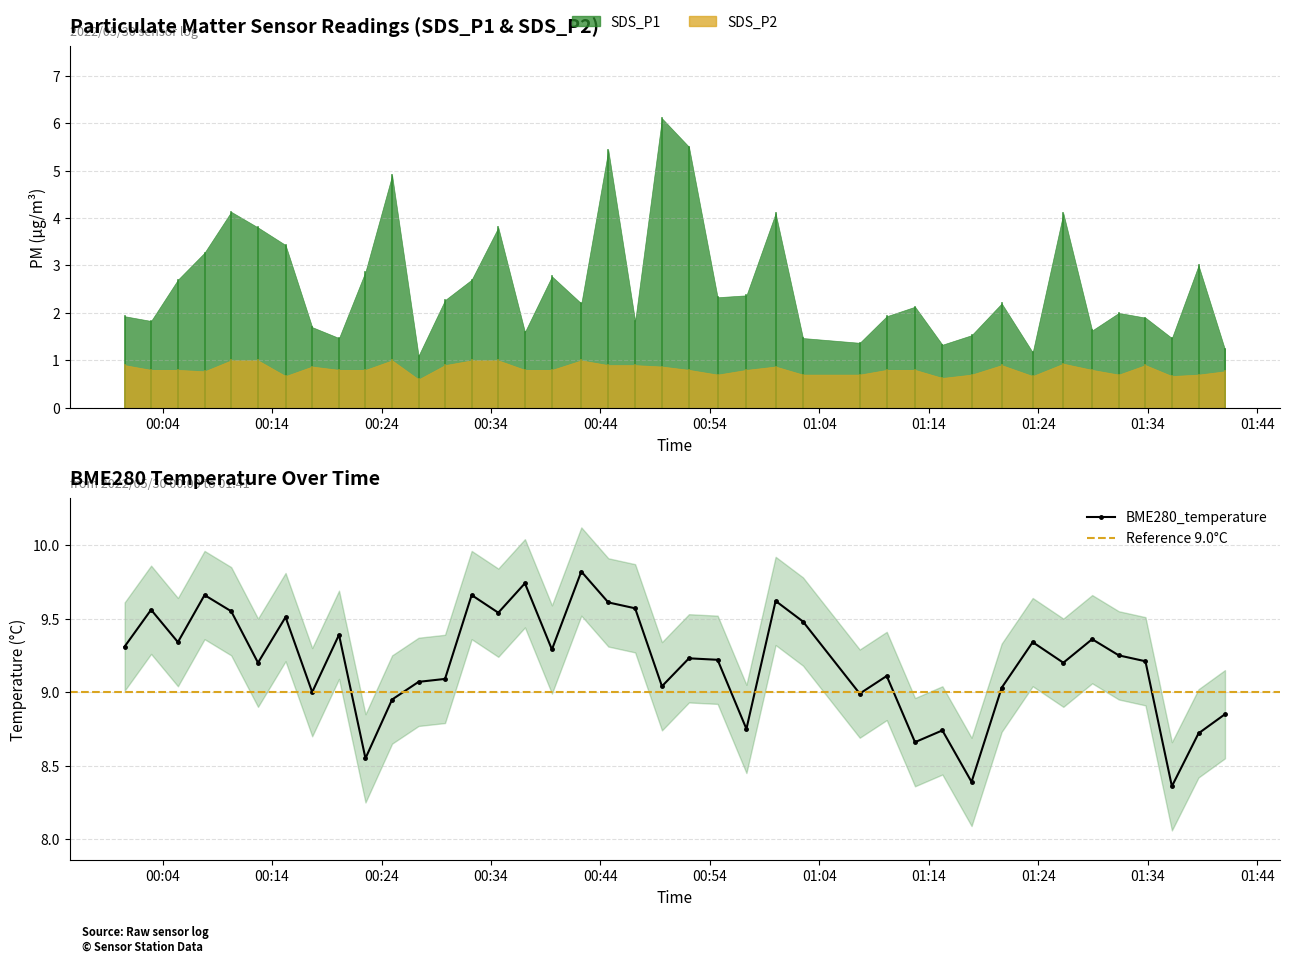

Reading left to right, extract all data points from this chart.

SDS_P1: 0=1.9	1=1.8	2=2.7	3=3.3	4=4.1	5=3.8	6=3.4	7=1.7	8=1.5	9=2.9	10=4.9	11=1.1	12=2.3	13=2.7	14=3.8	15=1.6	16=2.8	17=2.2	18=5.4	19=1.8	20=6.1	21=5.5	22=2.3	23=2.4	24=4.1	25=1.5	26=1.4	27=1.9	28=2.1	29=1.3	30=1.5	31=2.2	32=1.2	33=4.1	34=1.6	35=2.0	36=1.9	37=1.5	38=3.0	39=1.2
SDS_P2: 0=0.9	1=0.8	2=0.8	3=0.8	4=1.0	5=1.0	6=0.7	7=0.9	8=0.8	9=0.8	10=1.0	11=0.6	12=0.9	13=1.0	14=1.0	15=0.8	16=0.8	17=1.0	18=0.9	19=0.9	20=0.9	21=0.8	22=0.7	23=0.8	24=0.9	25=0.7	26=0.7	27=0.8	28=0.8	29=0.6	30=0.7	31=0.9	32=0.7	33=0.9	34=0.8	35=0.7	36=0.9	37=0.7	38=0.7	39=0.8
BME280_temperature: 0=9.3	1=9.6	2=9.3	3=9.7	4=9.6	5=9.2	6=9.5	7=9.0	8=9.4	9=8.6	10=8.9	11=9.1	12=9.1	13=9.7	14=9.5	15=9.7	16=9.3	17=9.8	18=9.6	19=9.6	20=9.0	21=9.2	22=9.2	23=8.8	24=9.6	25=9.5	26=9.0	27=9.1	28=8.7	29=8.7	30=8.4	31=9.0	32=9.3	33=9.2	34=9.4	35=9.2	36=9.2	37=8.4	38=8.7	39=8.8